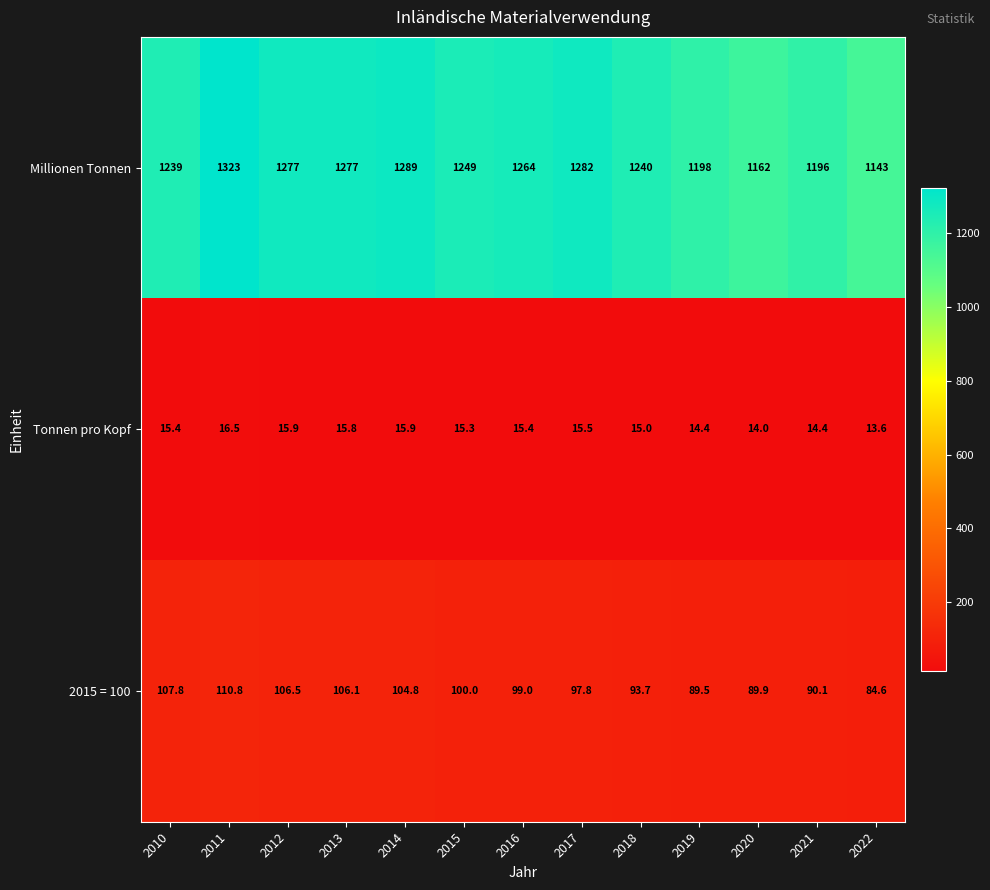

Between 2012 and 2014, which series saw the biggest shift?

Millionen Tonnen